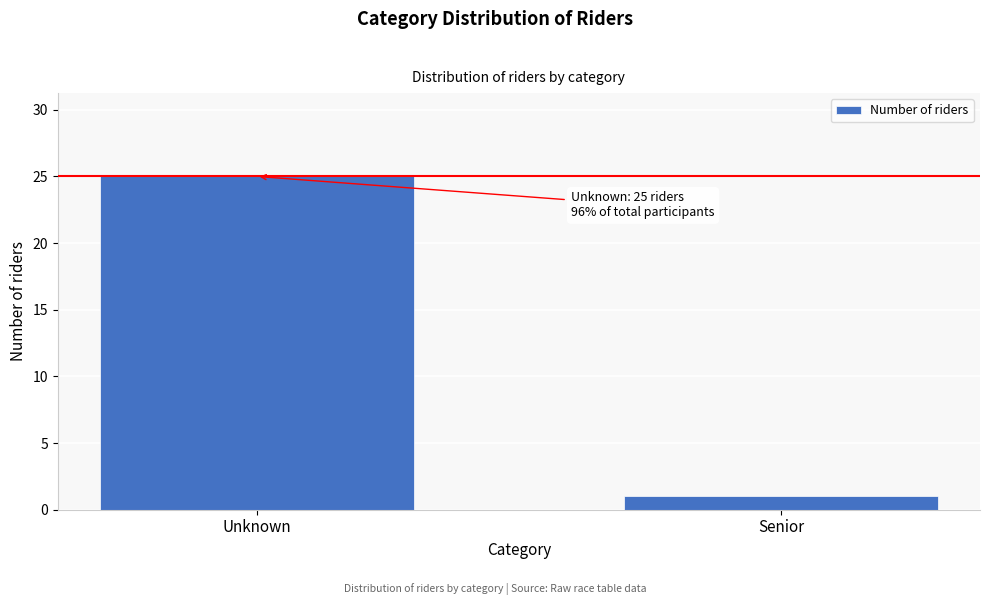

Reading right to left, list all the values displayed in this chart.

1	25